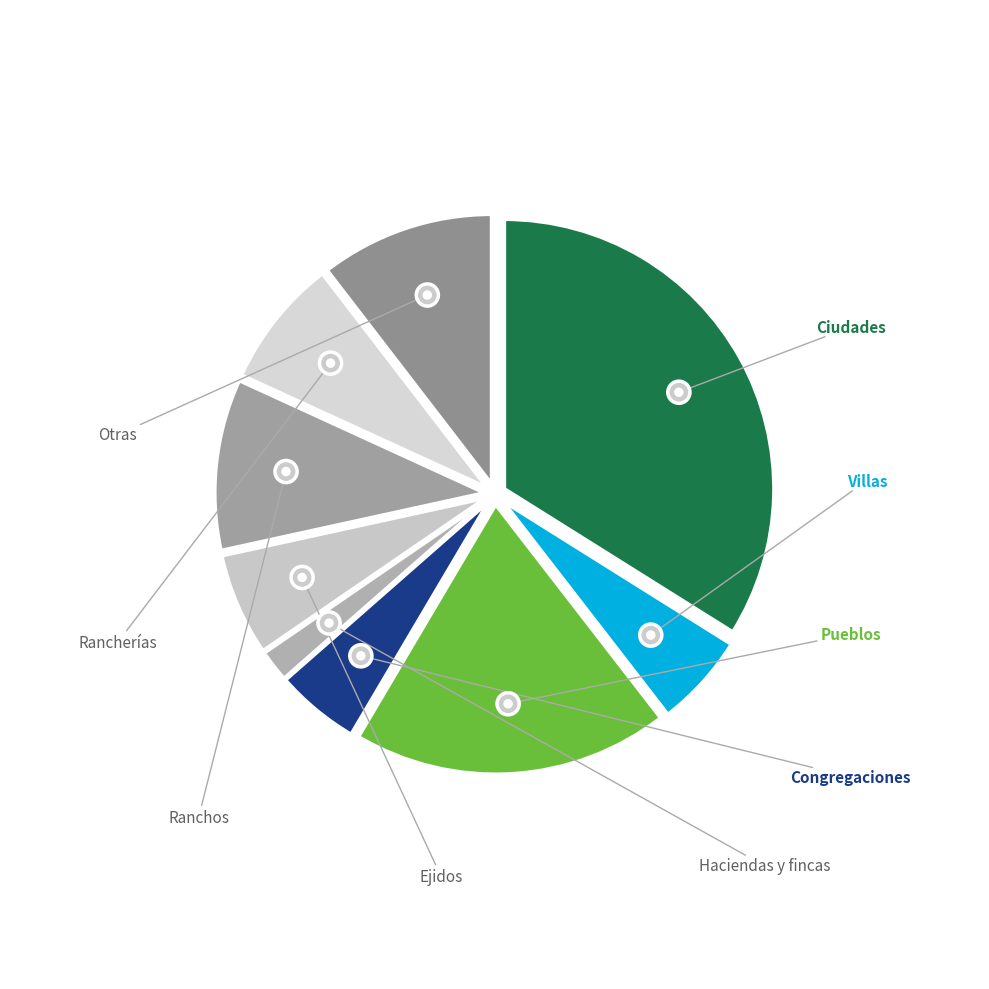

Rank the categories by value from lowest to highest.

Haciendas y fincas, Congregaciones, Villas, Ejidos, Rancherías, Ranchos, Otras, Pueblos, Ciudades